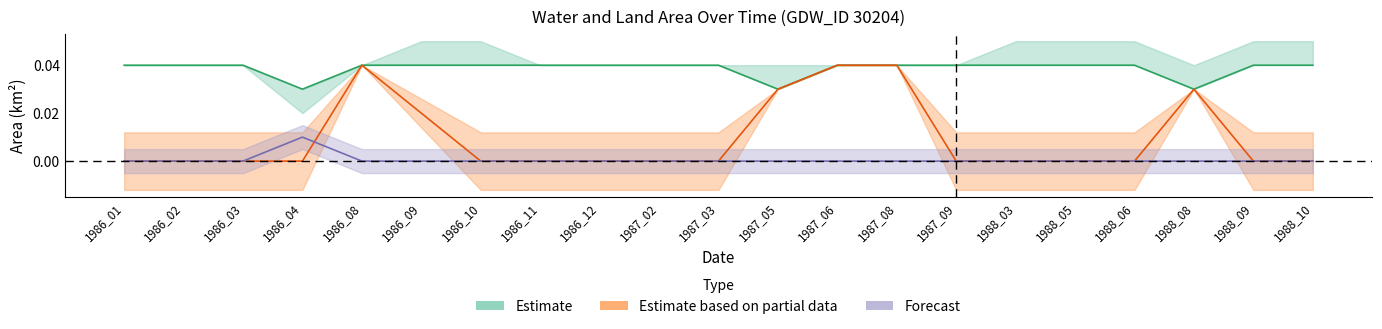

The value of waterArea at 1986_03 is 0.1. True or false?

False